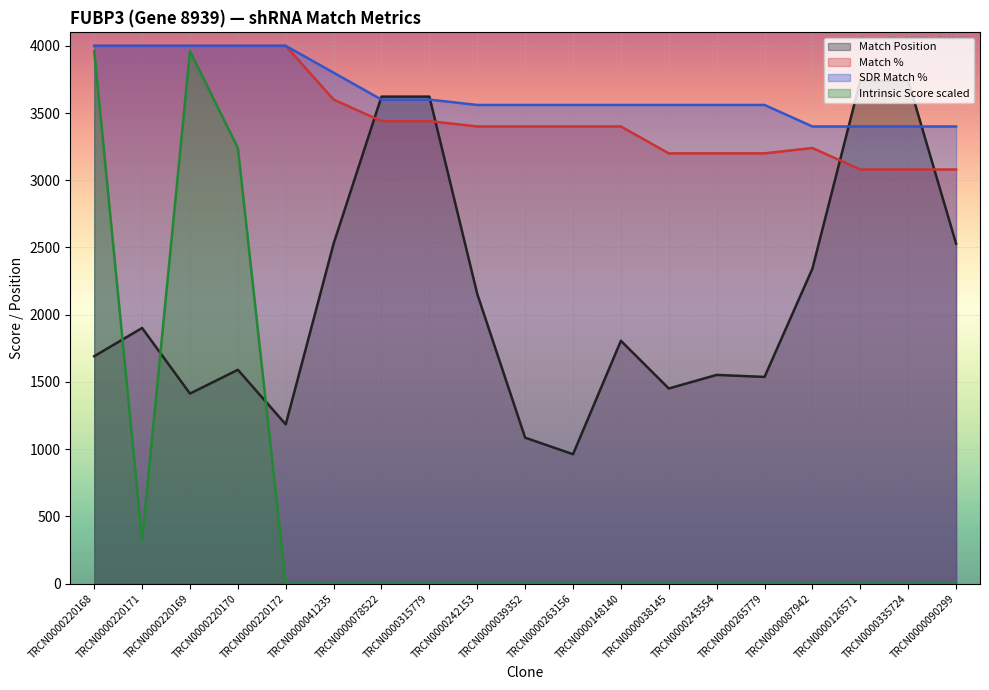

The SDR Match % series shows 4448 at TRCN0000335724. True or false?

False